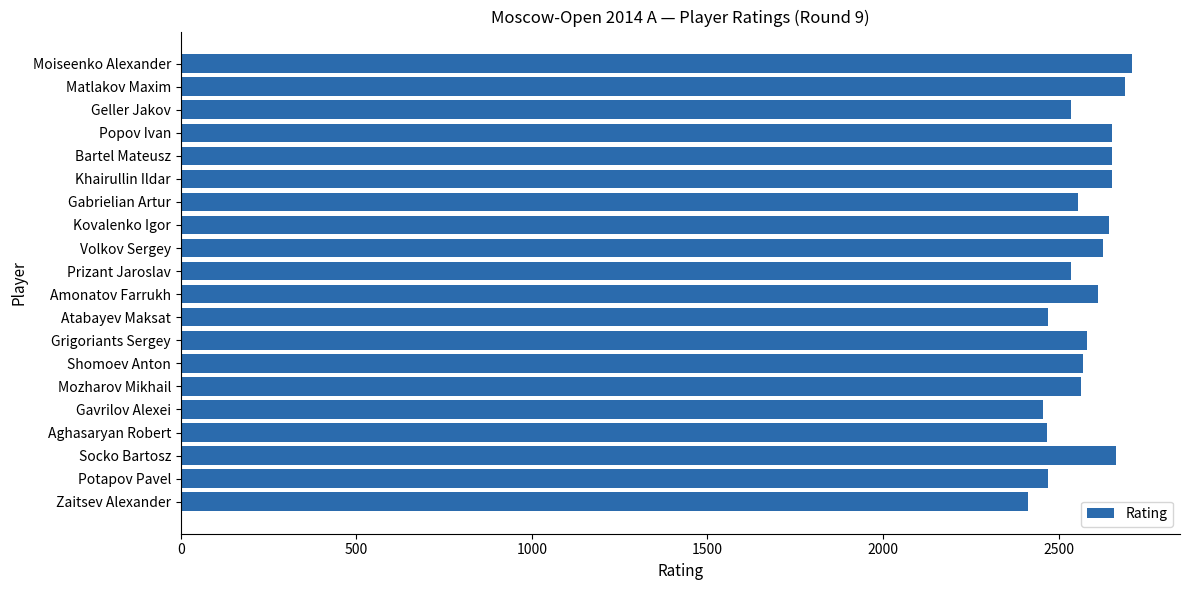

How many categories are shown in the chart?

20